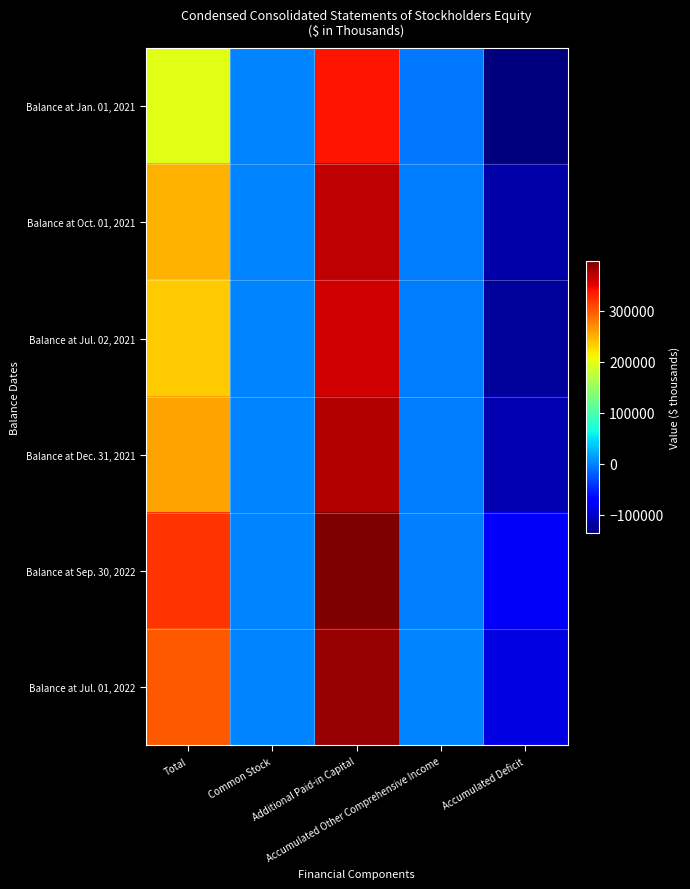

What is the total value across all series at Additional Paid-in Capital?

2226377